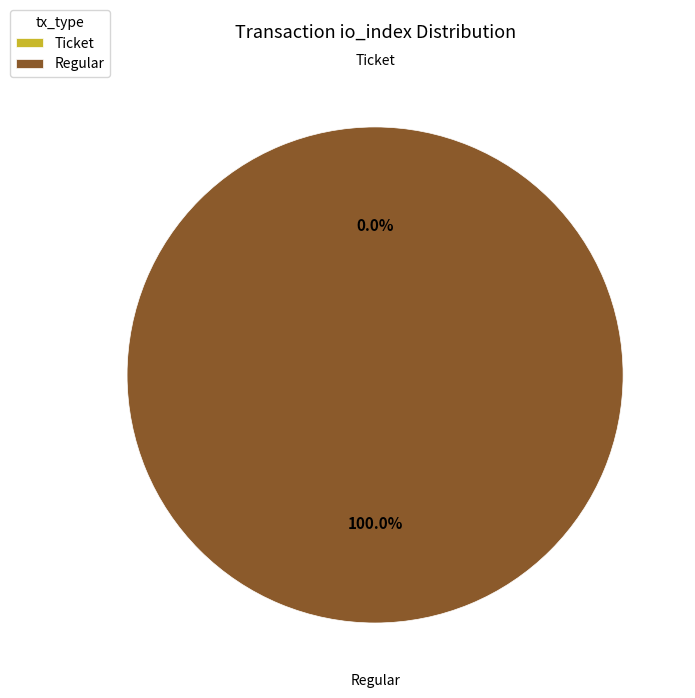

Between Ticket (io_index=0) and Regular (io_index=15), which is larger?

Regular (io_index=15)